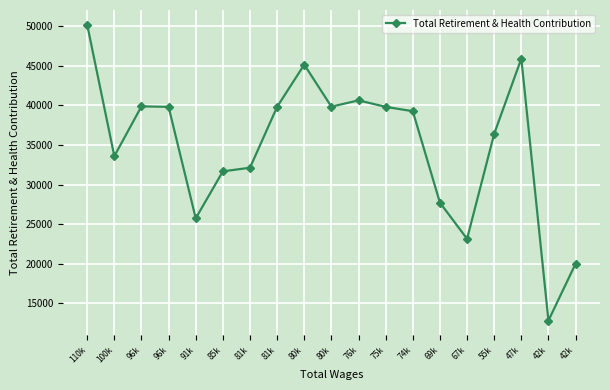

How many points are higher than both their immediate neighbors (excluding endpoints)?

4